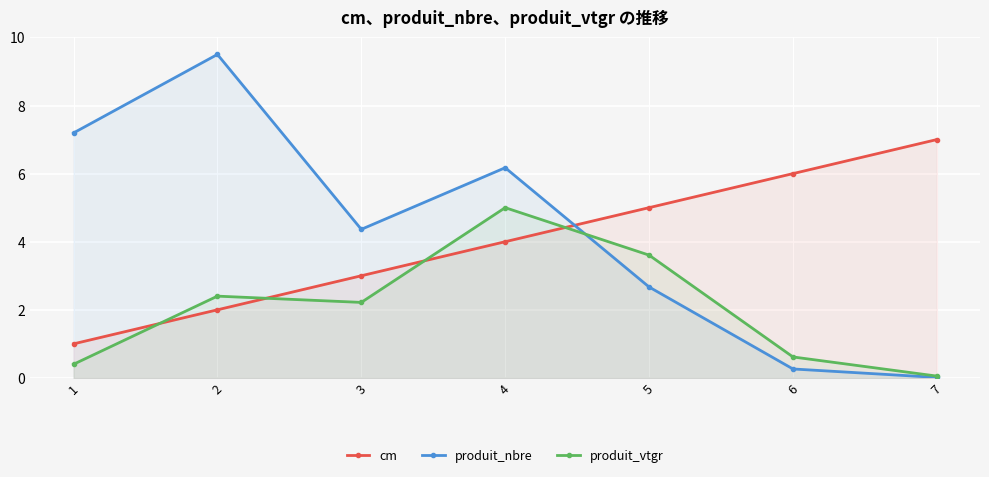

Which category has the lowest value across all series?

7